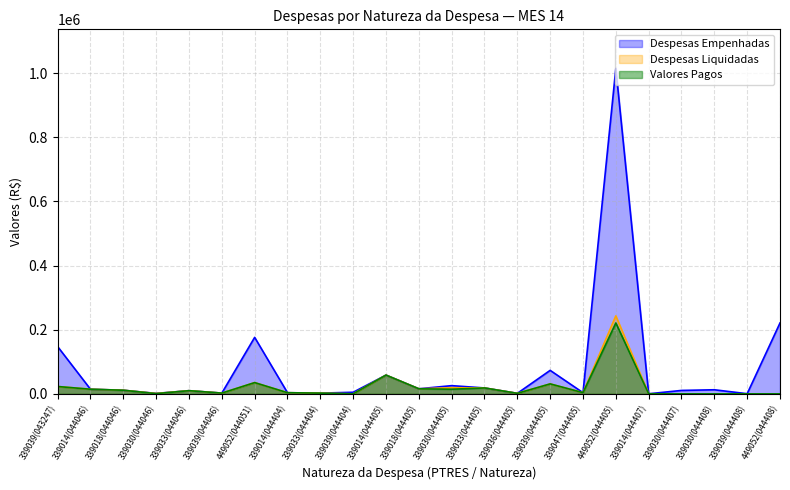

Reading left to right, list all the values displayed in this chart.

Despesas Empenhadas: 339039(043247)=147343.8	339014(044046)=14420.6	339018(044046)=11280.0	339030(044046)=1430.8	339033(044046)=9918.7	339039(044046)=2355.2	449052(044051)=176109.8	339014(044404)=3571.2	339033(044404)=2263.4	339039(044404)=4960.0	339014(044405)=58487.2	339018(044405)=15811.0	339030(044405)=25601.7	339033(044405)=18419.7	339036(044405)=1606.0	339039(044405)=73267.2	339047(044405)=3713.8	449052(044405)=1014878.8	339014(044407)=237.9	339030(044407)=10679.0	339030(044408)=12752.2	339039(044408)=450.0	449052(044408)=221000.0
Despesas Liquidadas: 339039(043247)=22907.6	339014(044046)=14420.6	339018(044046)=11280.0	339030(044046)=1212.9	339033(044046)=9918.7	339039(044046)=2355.2	449052(044051)=35100.0	339014(044404)=3571.2	339033(044404)=2263.4	339039(044404)=0.0	339014(044405)=58487.2	339018(044405)=15811.0	339030(044405)=19104.8	339033(044405)=18419.7	339036(044405)=1606.0	339039(044405)=31082.6	339047(044405)=3713.8	449052(044405)=243150.5	339014(044407)=237.9	339030(044407)=0.0	339030(044408)=0.0	339039(044408)=0.0	449052(044408)=0.0
Valores Pagos: 339039(043247)=22907.6	339014(044046)=14420.6	339018(044046)=11280.0	339030(044046)=712.9	339033(044046)=9918.7	339039(044046)=2355.2	449052(044051)=35100.0	339014(044404)=3571.2	339033(044404)=2263.4	339039(044404)=0.0	339014(044405)=58487.2	339018(044405)=15811.0	339030(044405)=14456.3	339033(044405)=18419.7	339036(044405)=1606.0	339039(044405)=31082.6	339047(044405)=3713.8	449052(044405)=221052.5	339014(044407)=237.9	339030(044407)=0.0	339030(044408)=0.0	339039(044408)=0.0	449052(044408)=0.0